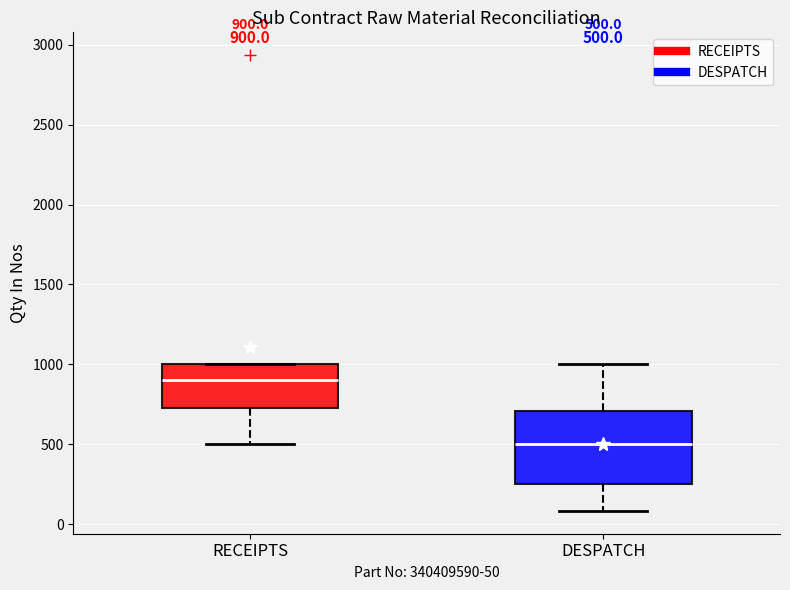

Which box is the tallest, from its lower edge to its upper edge?

DESPATCH